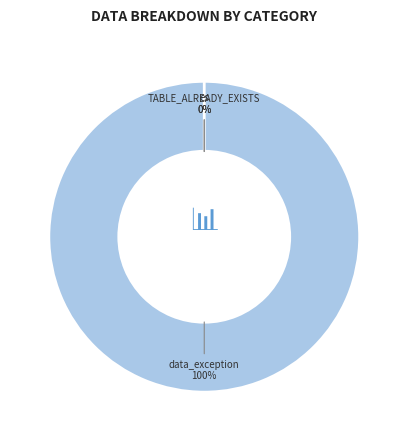

What is the majority slice?

data_exception